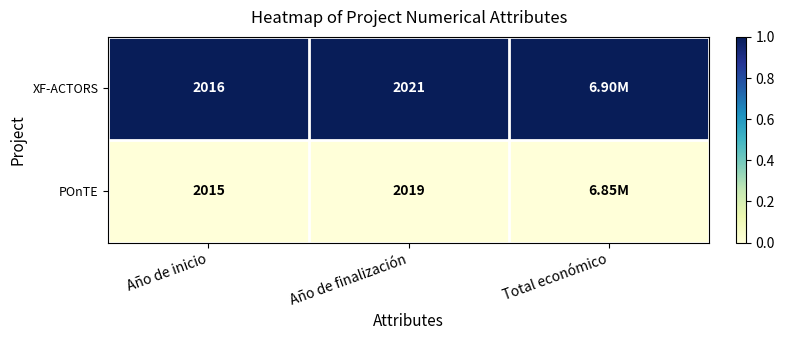

Rank the series at Año de finalización from highest to lowest value.

XF-ACTORS, POnTE